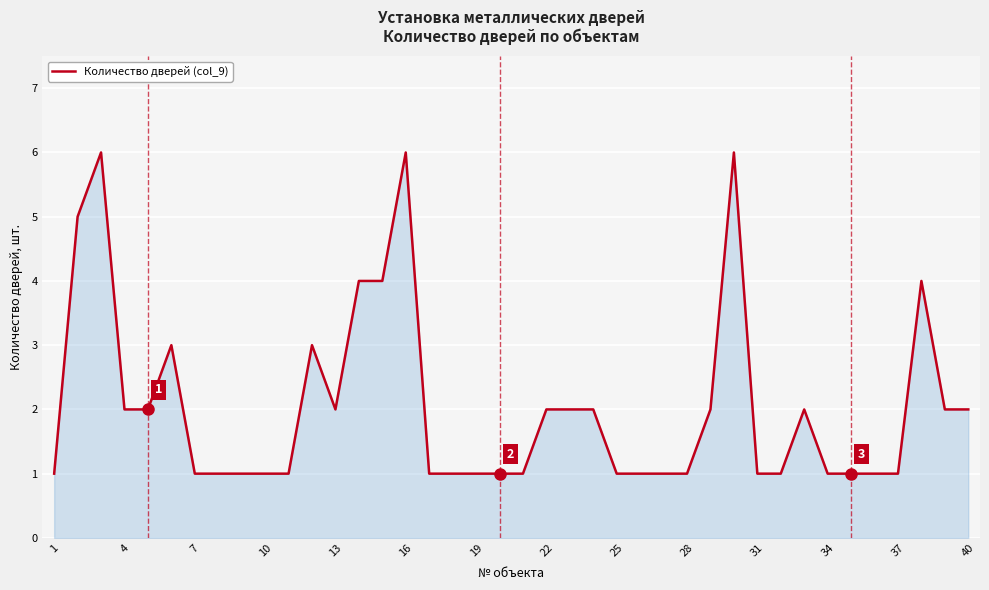

What is the difference between the maximum and minimum values?

5